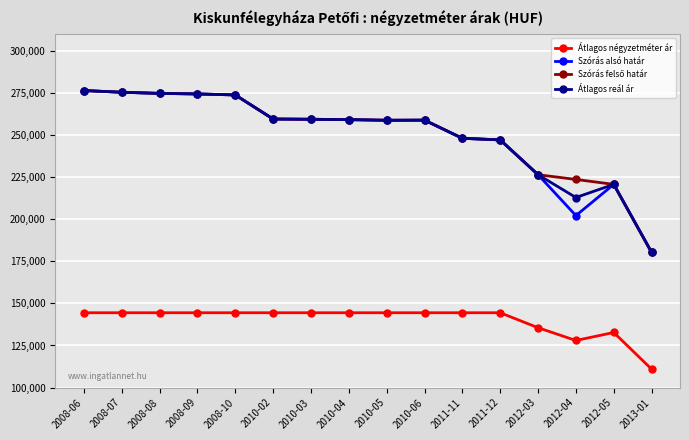

The Szórás alsó határ series shows 370347 at 2008-08. True or false?

False